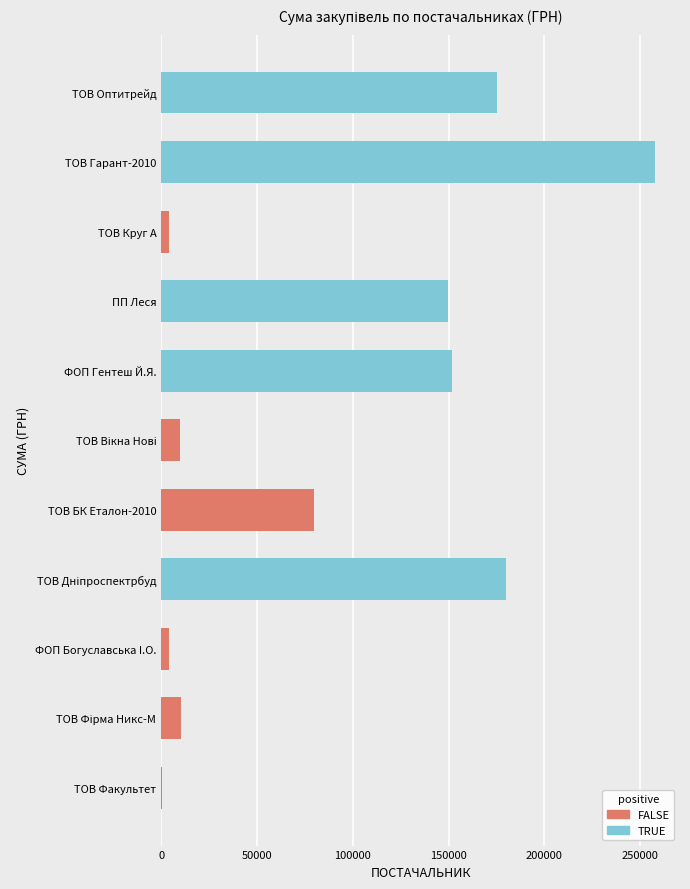

What is the difference between the maximum and minimum values?

257471.4